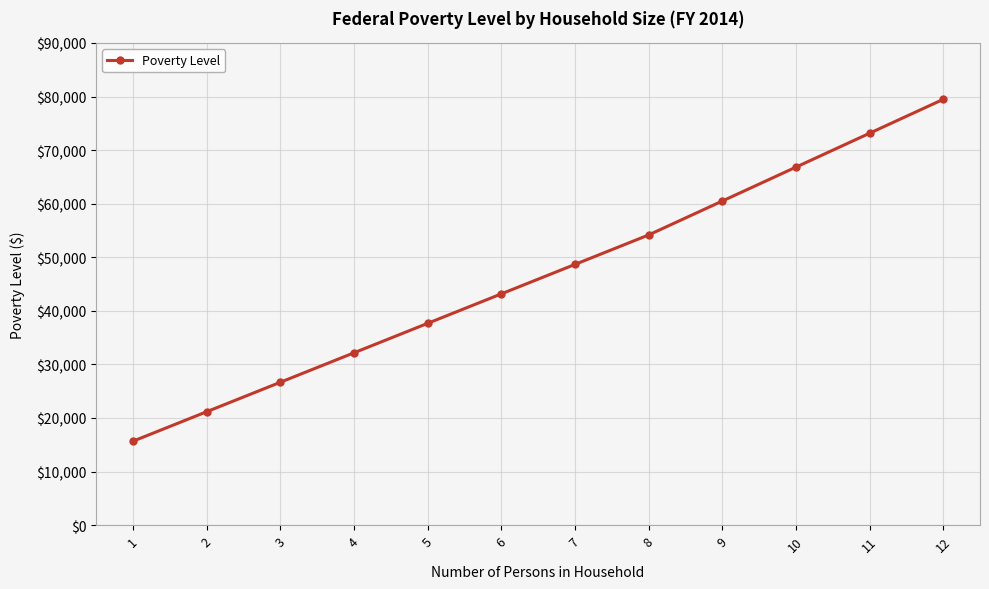

Does the chart have visible grid lines?

Yes